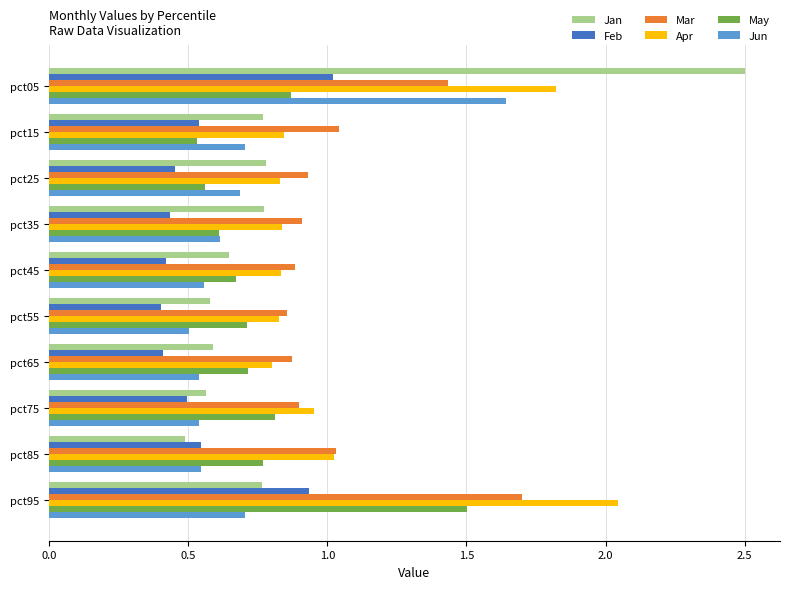

The Mar series shows 1.3 at pct45. True or false?

False